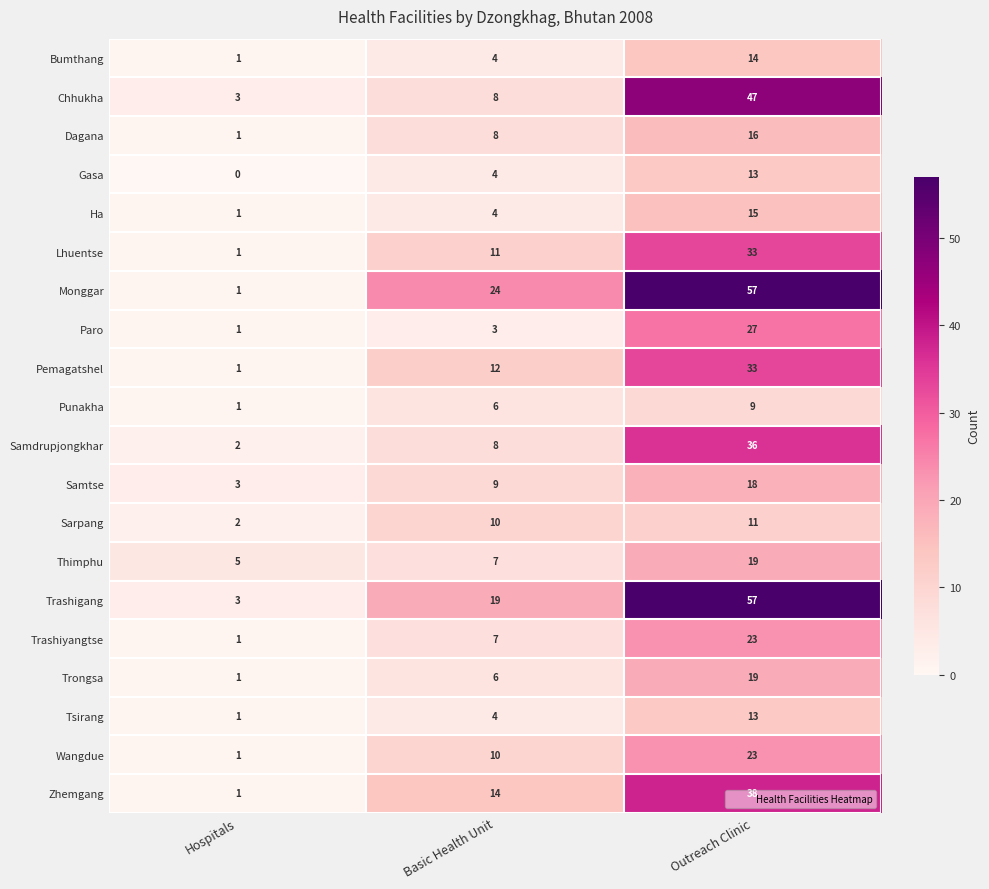

Which series has the largest range (max minus min)?

Monggar